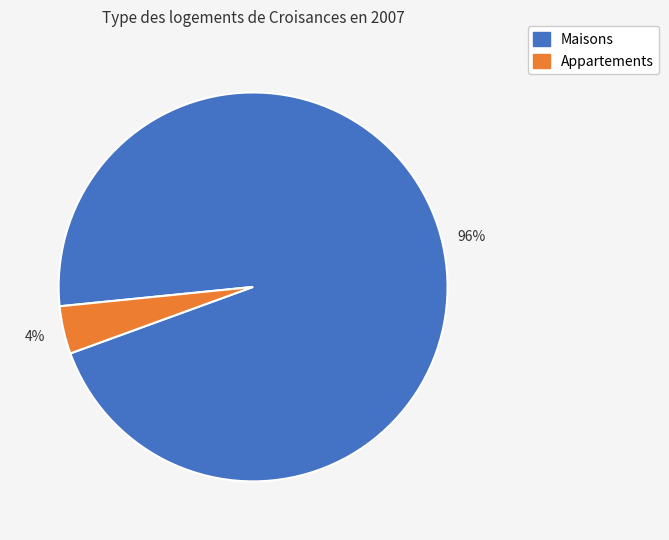

Is there any slice that represents more than half of the pie?

Yes